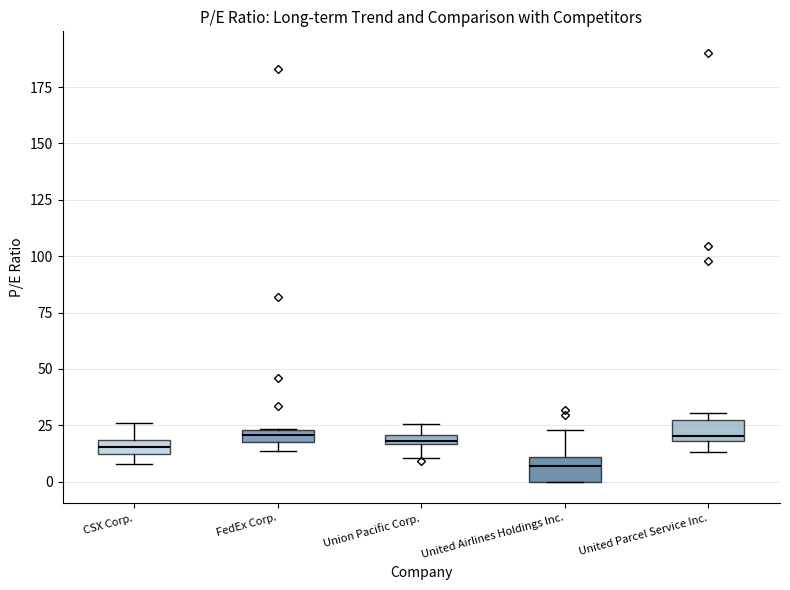

Where is the upper edge of the box for FedEx Corp. on the y-axis? The values are not printed on the chart, so give them approximately, as read against the axis.

25